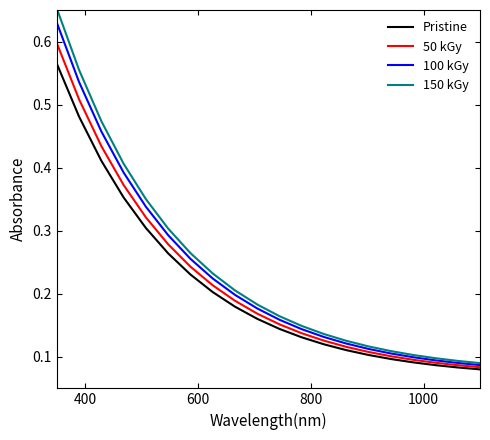

How many lines are shown in the chart?

4